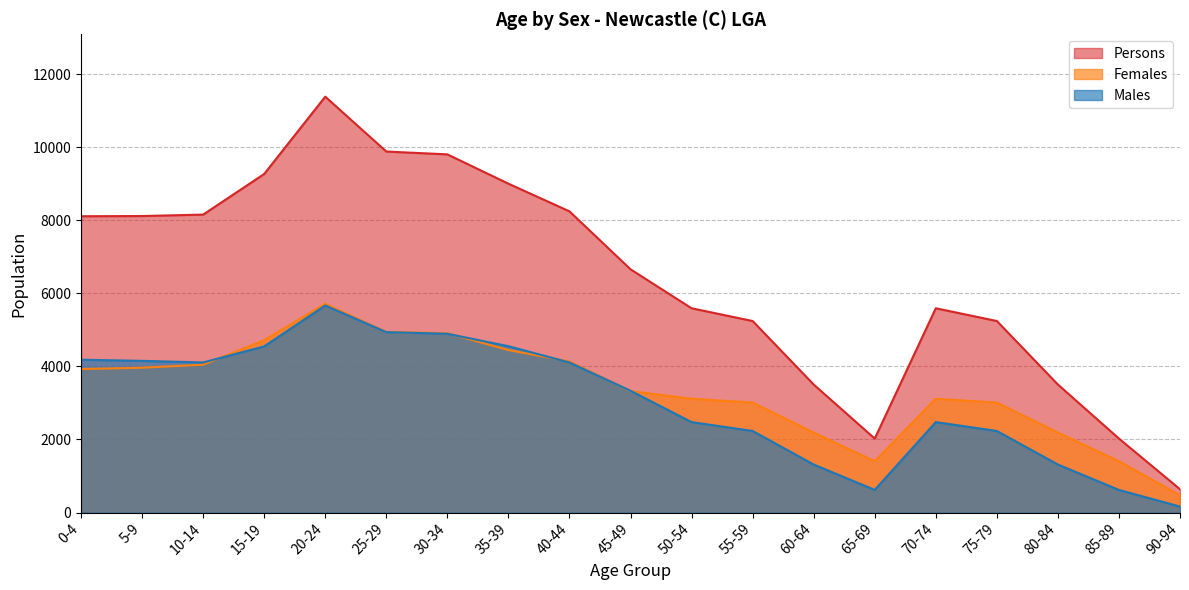

True or false: Persons and Males cross at least once.

False